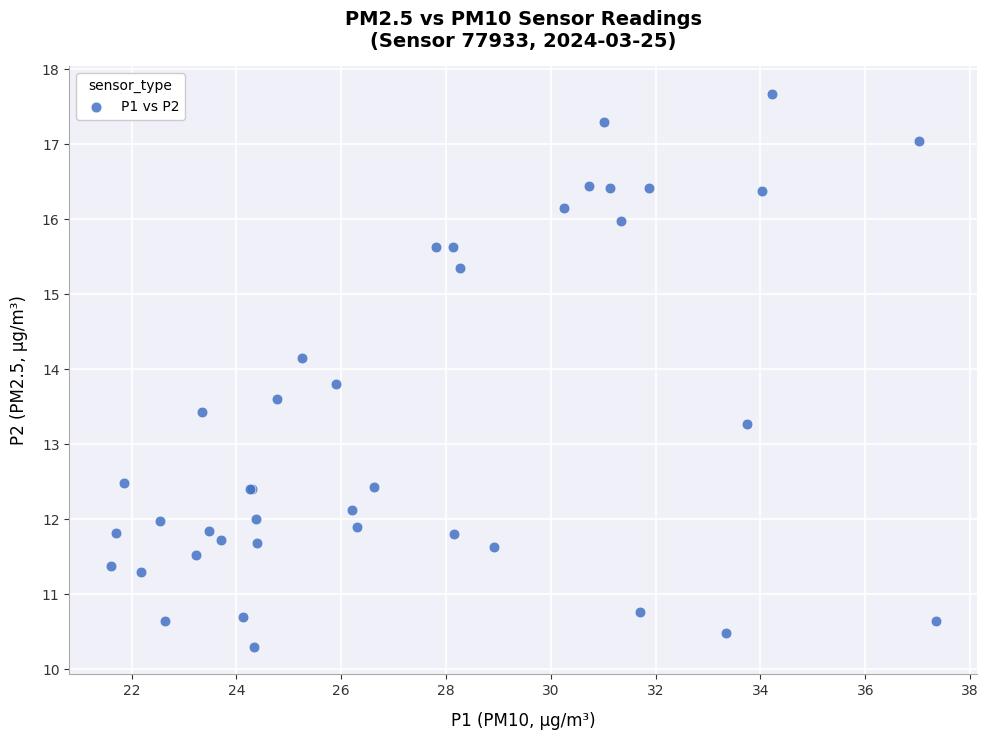

What Y value in the scatter plot is closest to 13?

13.3